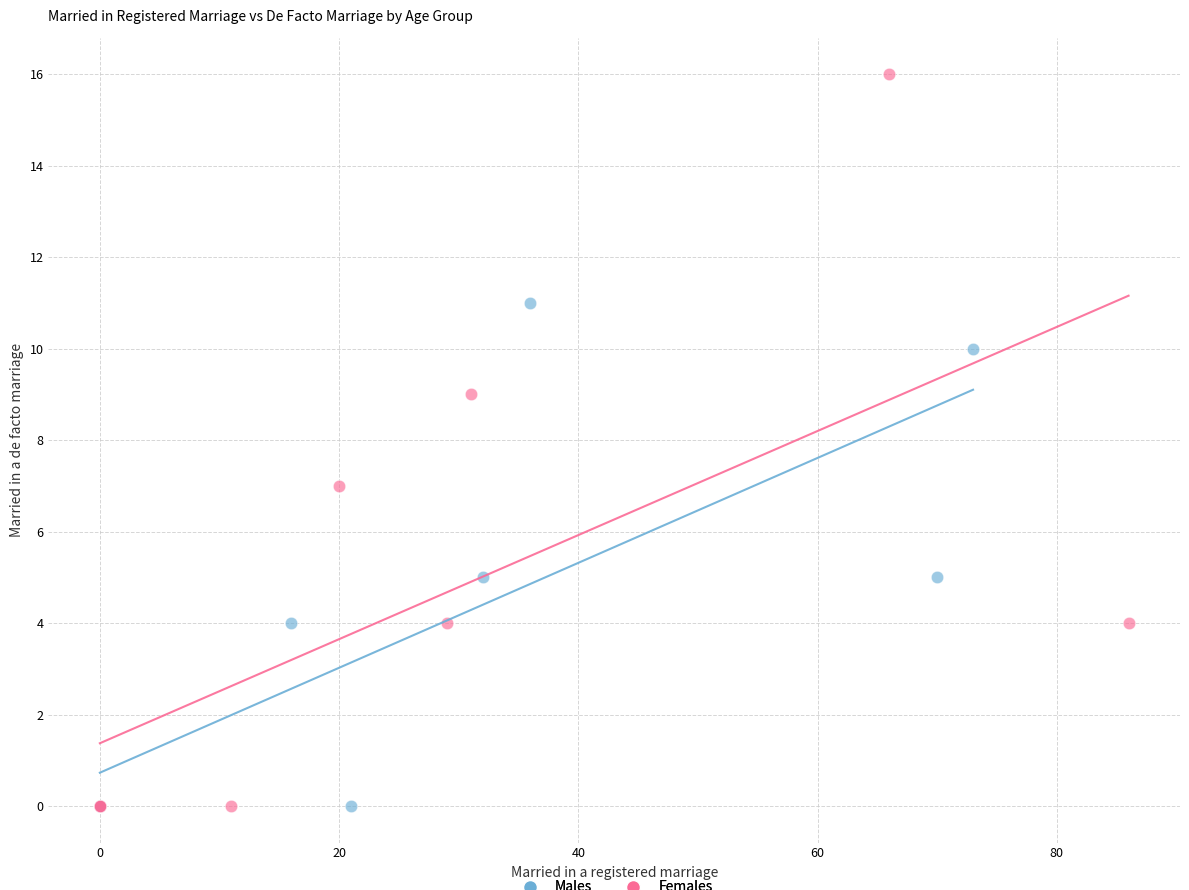

Which series has the largest Y range (max minus min)?

Females